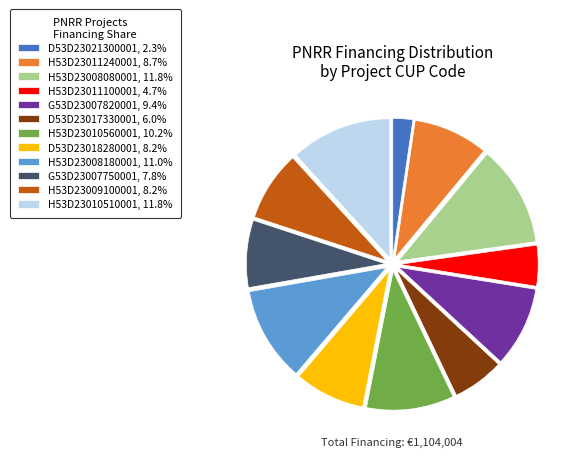

Do G53D23007750001, 7.8% and H53D23008080001, 11.8% together represent more than half of the pie?

No